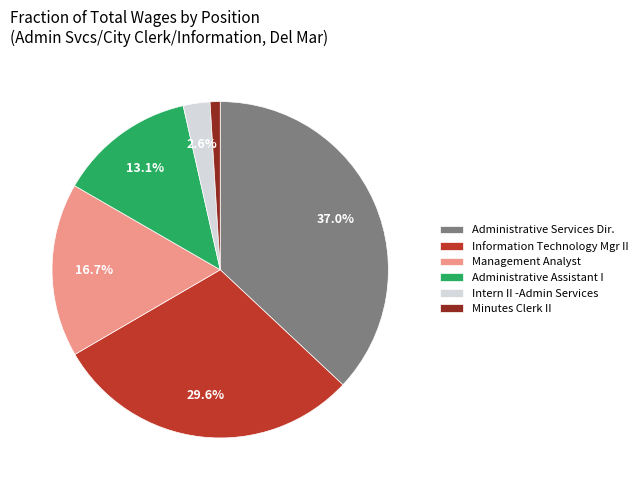

To the nearest percent, what portion does Management Analyst represent?

17%